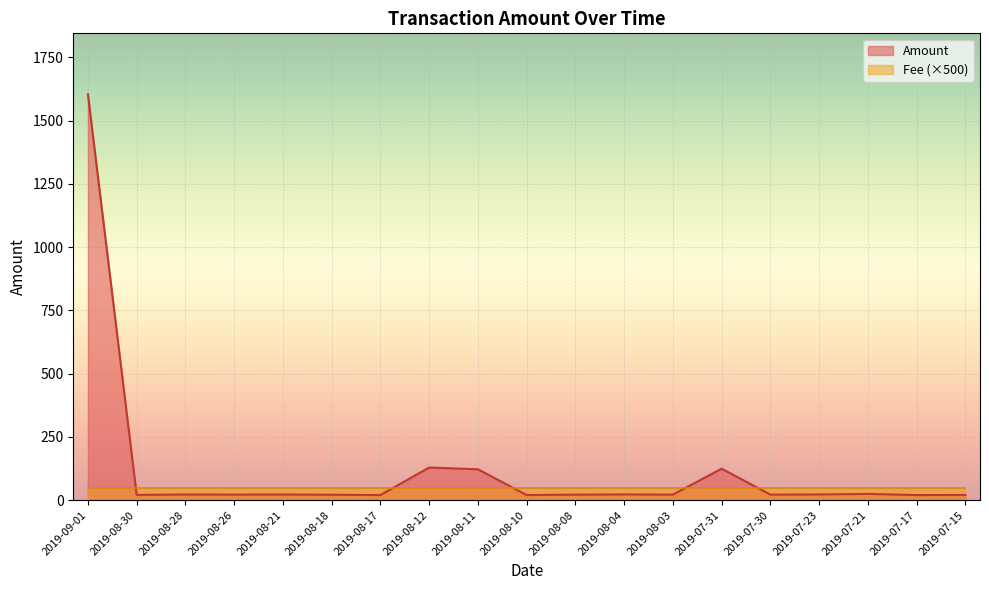

Reading left to right, transcribe all the data shown in this chart.

1604.0	20.8	22.4	22.0	22.4	21.4	20.2	128.9	122.2	20.3	21.8	22.7	21.8	124.5	21.9	22.5	24.7	20.2	20.6